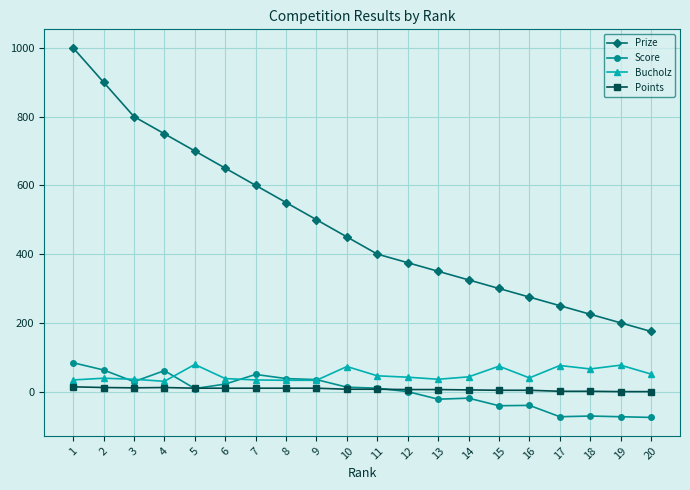

What is the value of the Score point at the 9th from the left?

35